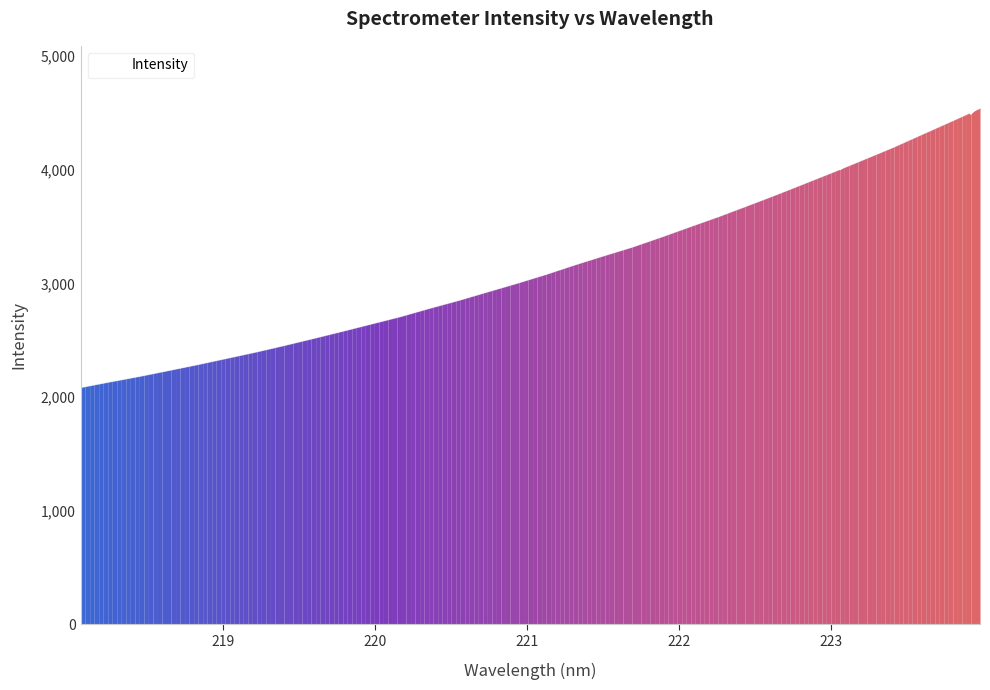

Does the chart display data point markers on the line(s)?

No